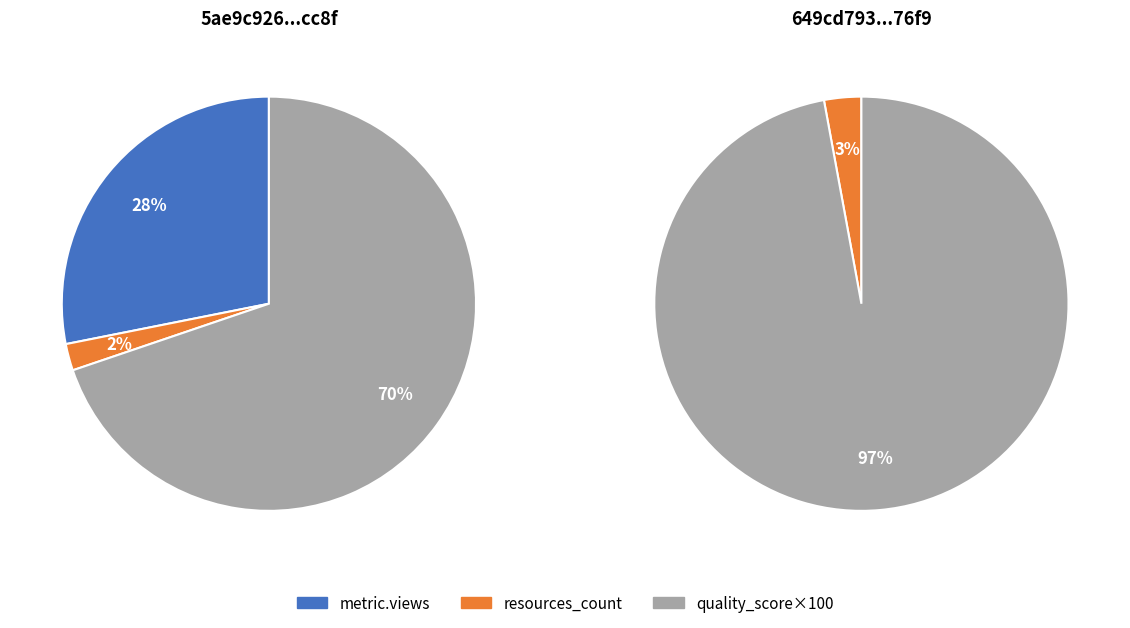

How many segments does this pie chart have?

2